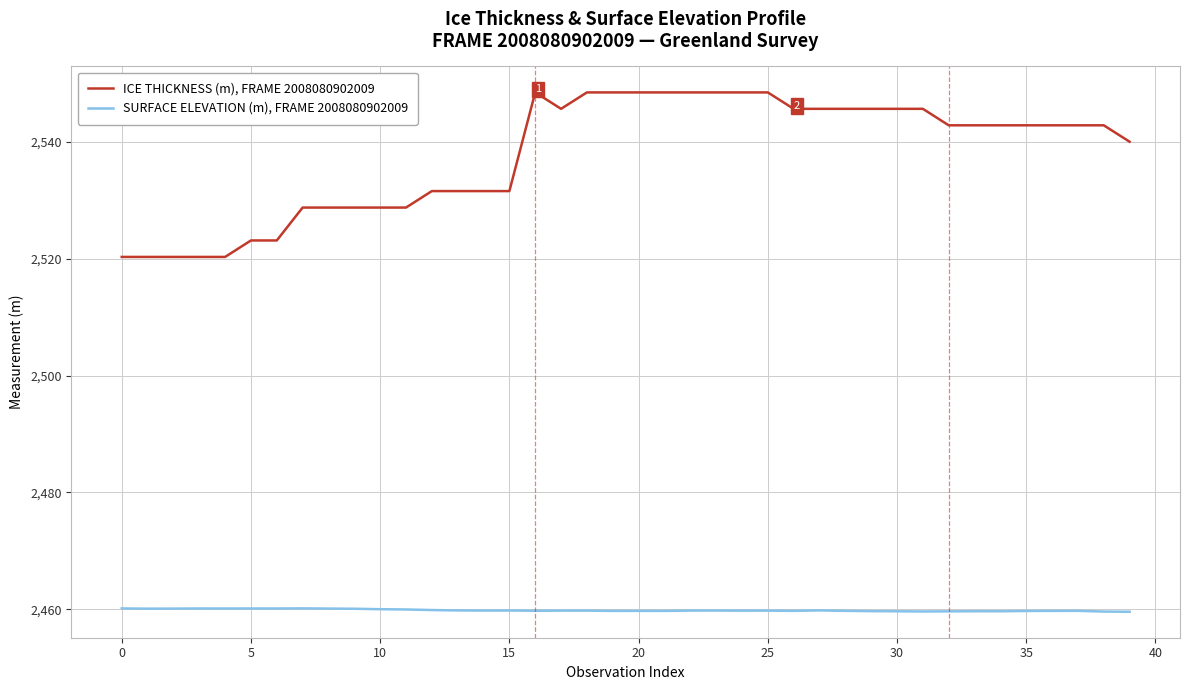

True or false: SURFACE ELEVATION (m), FRAME 2008080902009 and ICE THICKNESS (m), FRAME 2008080902009 intersect in this chart.

False